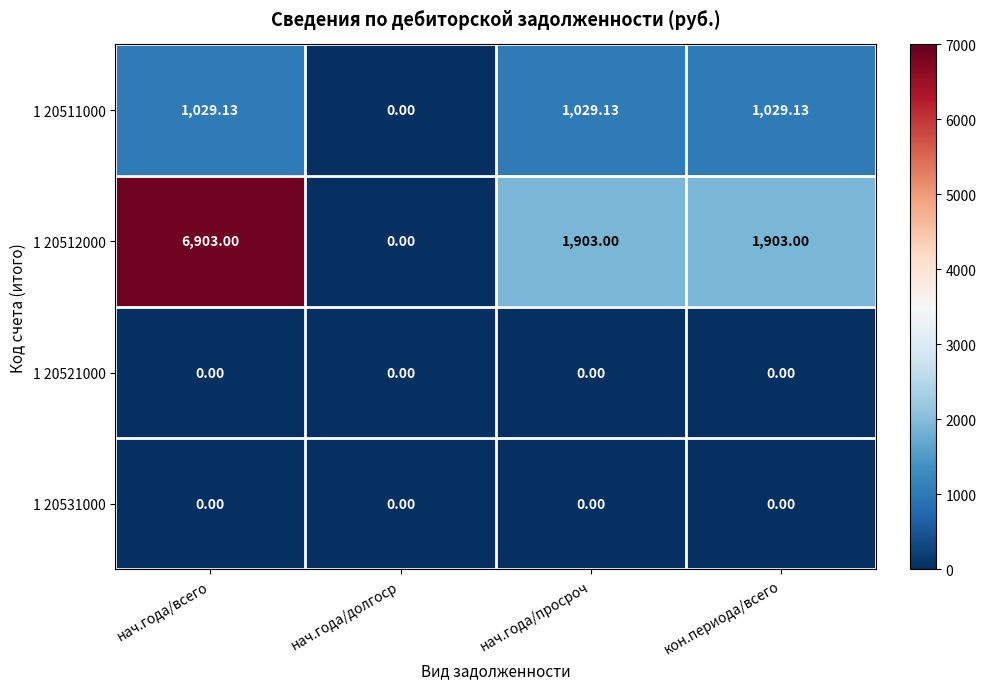

At which category is the sum across all series the highest?

нач.года/всего